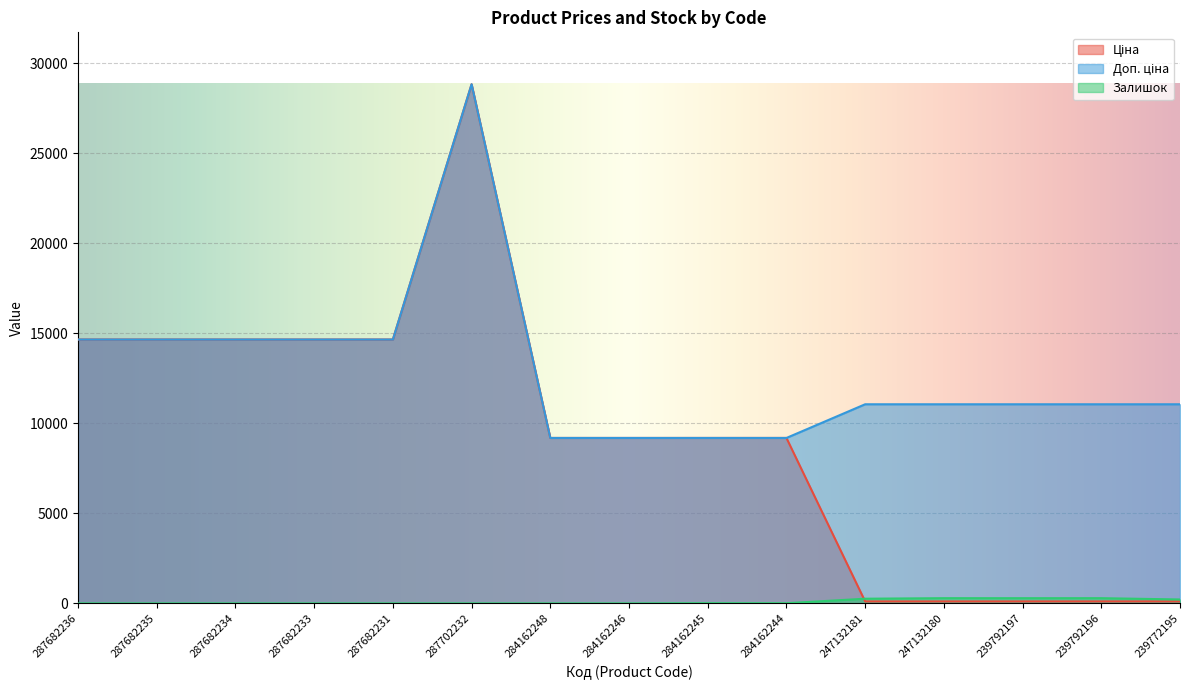

At how many categories does at least one series exceed 2090?

15